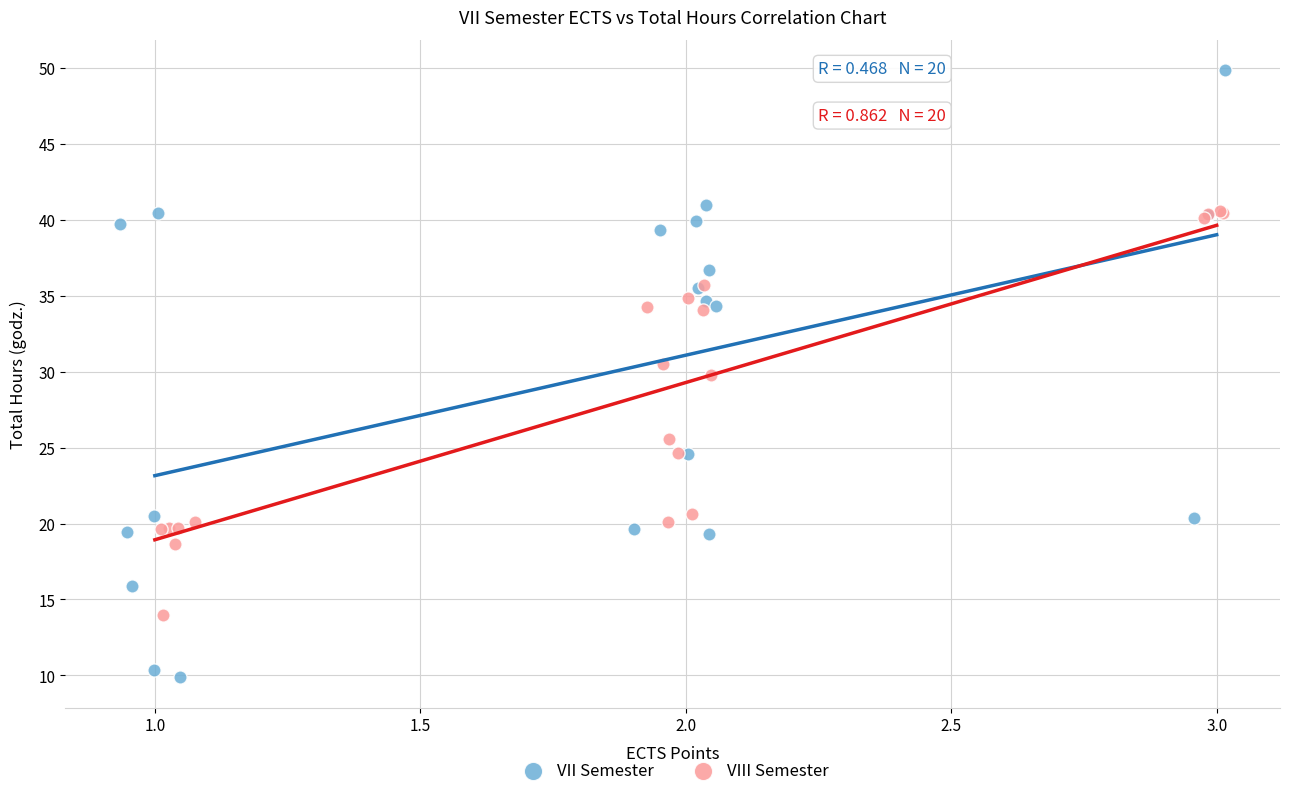

Which series has the largest Y range (max minus min)?

VII Semester